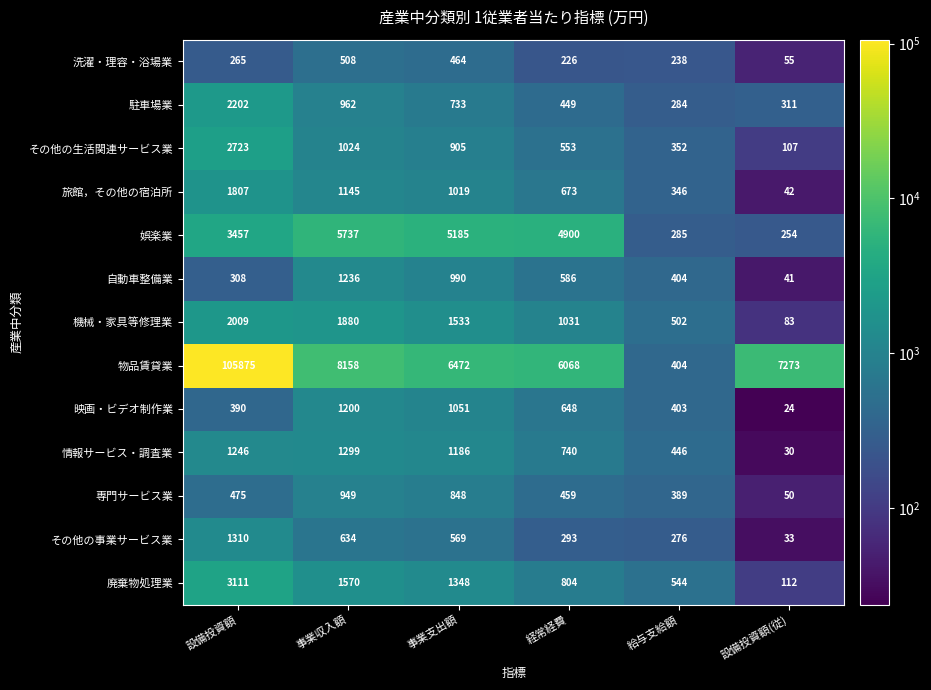

Which series has the widest spread of values?

物品賃貸業